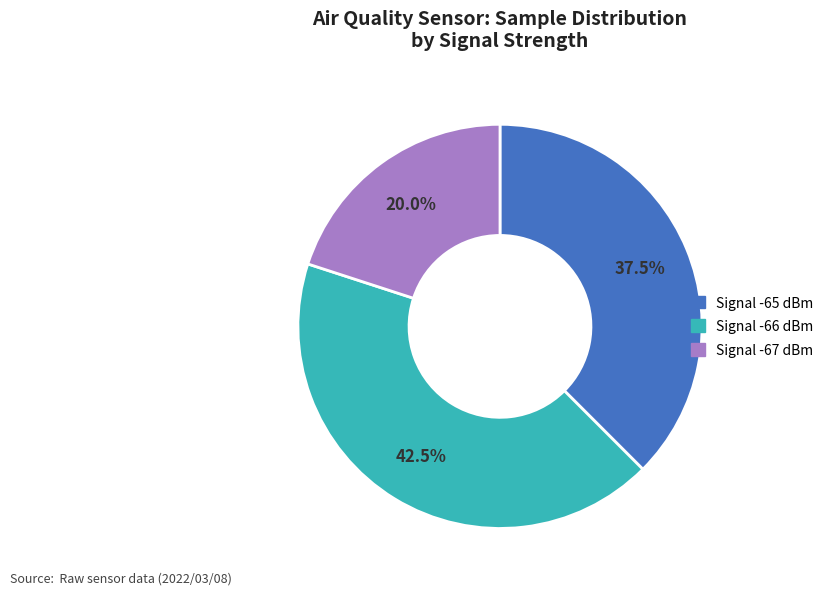

Is there a majority slice in this chart?

No